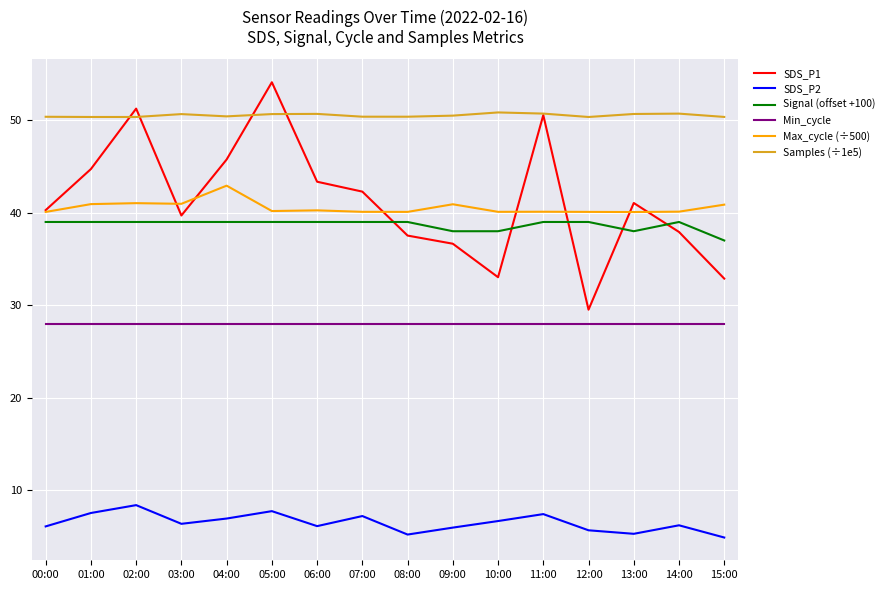

True or false: SDS_P1 has more than 2 points higher than both neighbors.

True